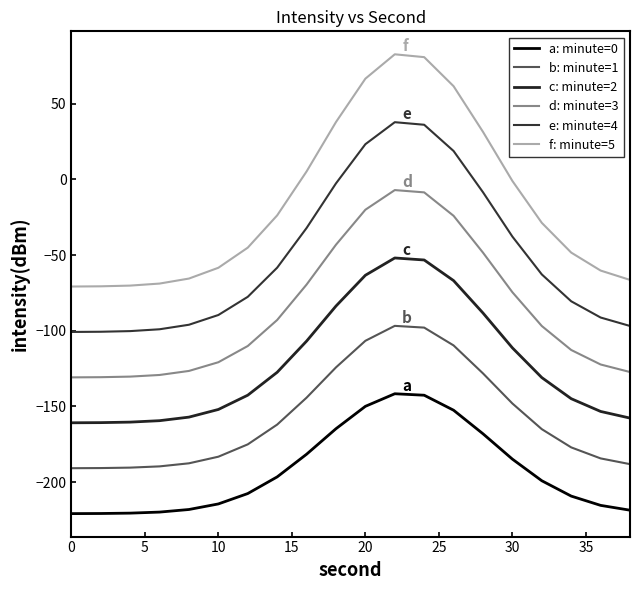

Which series has the largest range (max minus min)?

f: minute=5